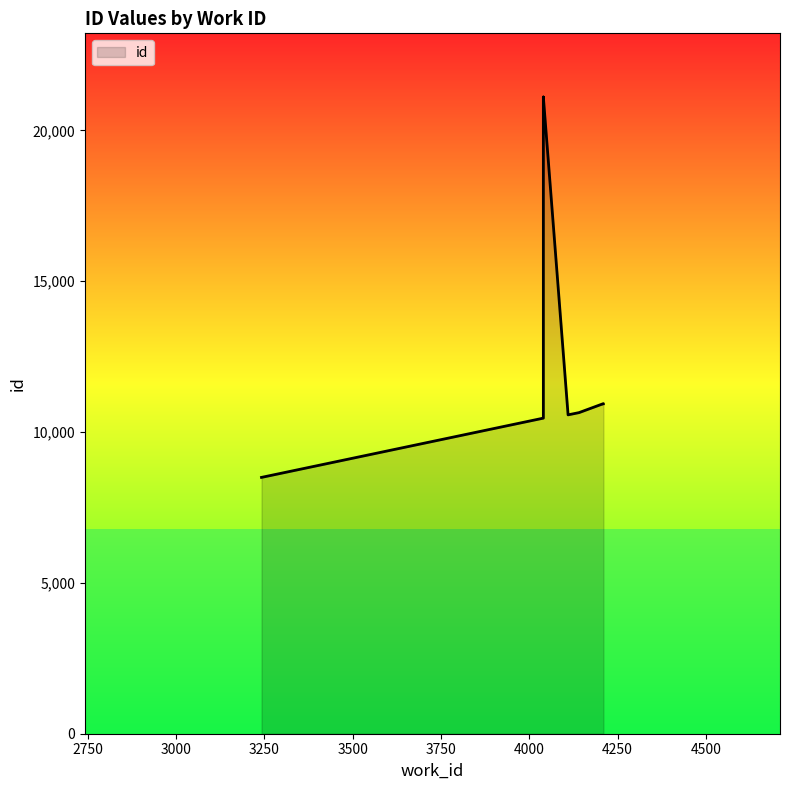

How many lines are shown in the chart?

1